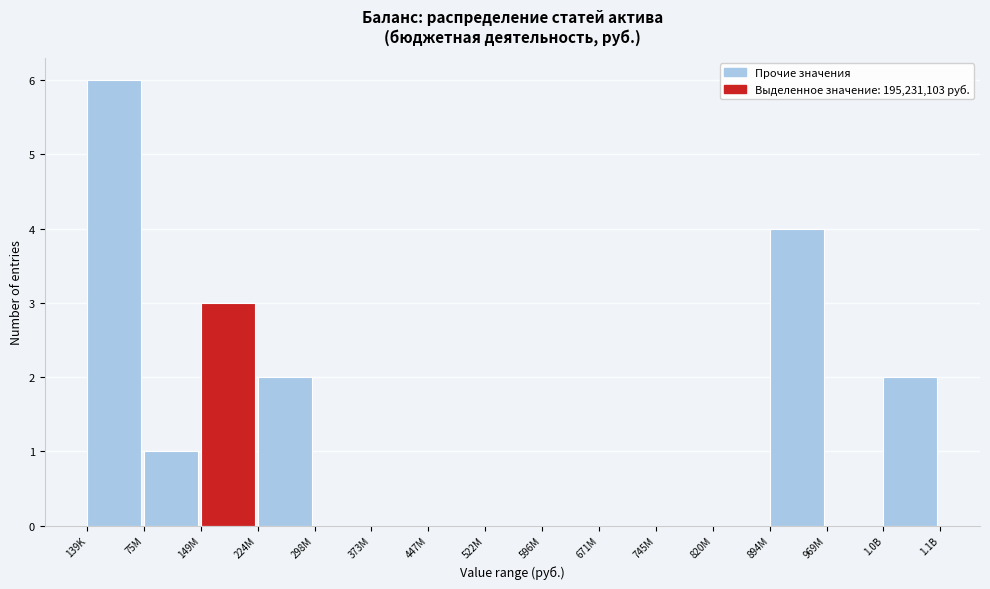

Reading left to right, list all the values displayed in this chart.

139K=6	75M=1	149M=3	224M=2	298M=0	373M=0	447M=0	522M=0	596M=0	671M=0	745M=0	820M=0	894M=4	969M=0	1.0B=2